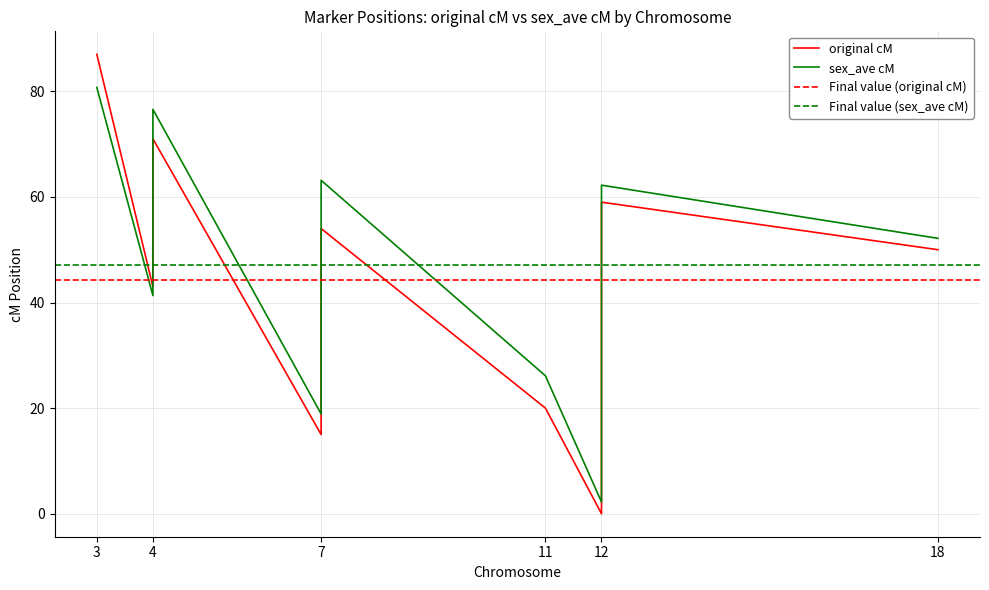

Read the sex_ave cM value at 18.

52.1